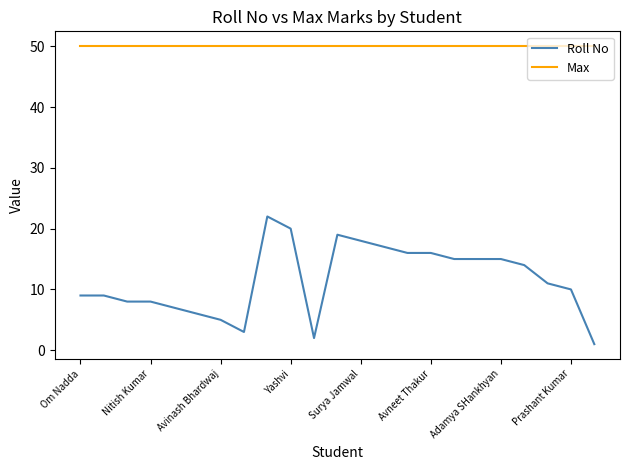

Which series has the largest total across all categories?

Max